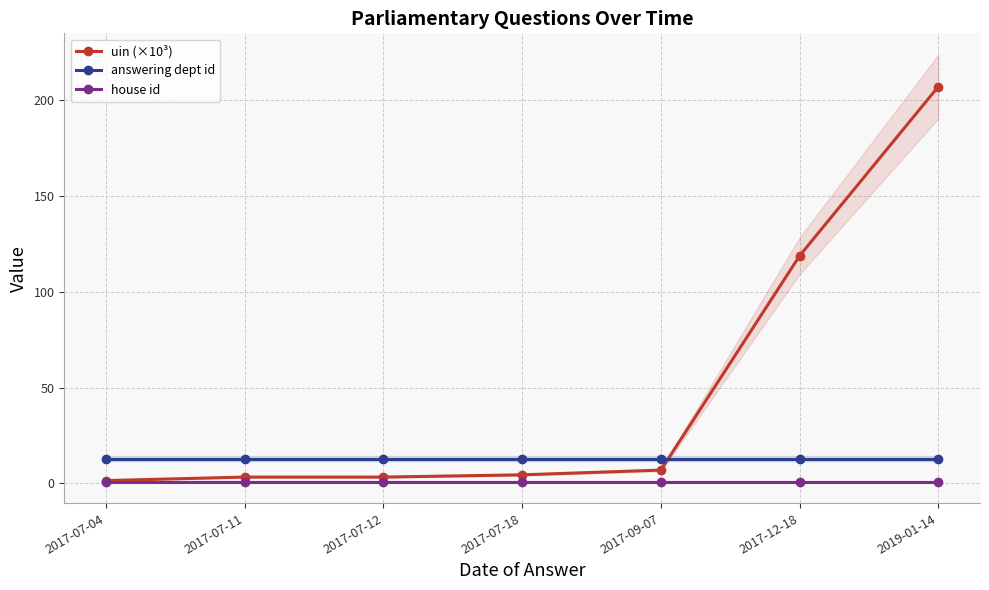

True or false: uin (×10³) has more than 0 interior local peaks.

False